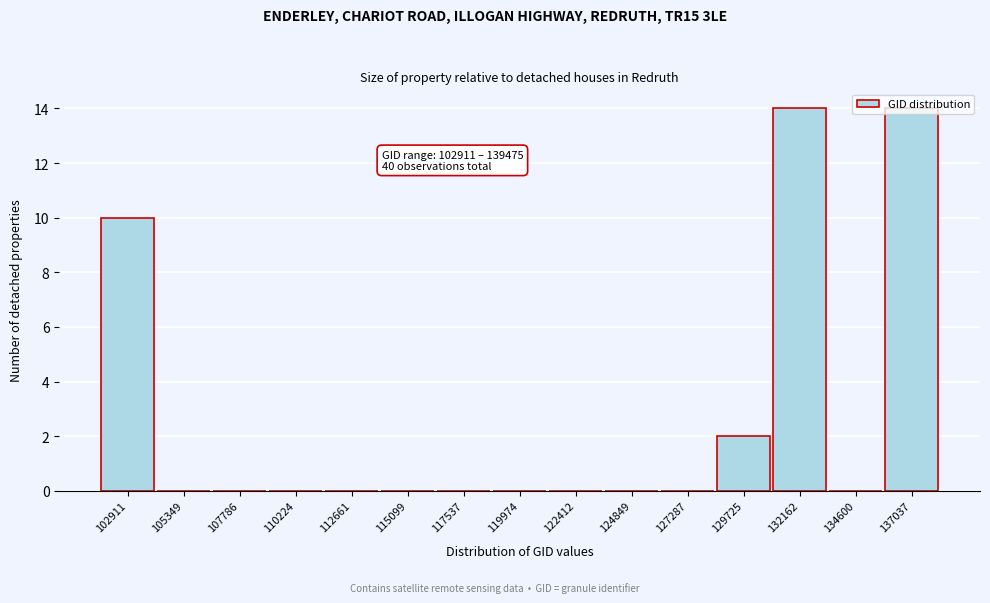

True or false: the data shows 14 at 132162.

True